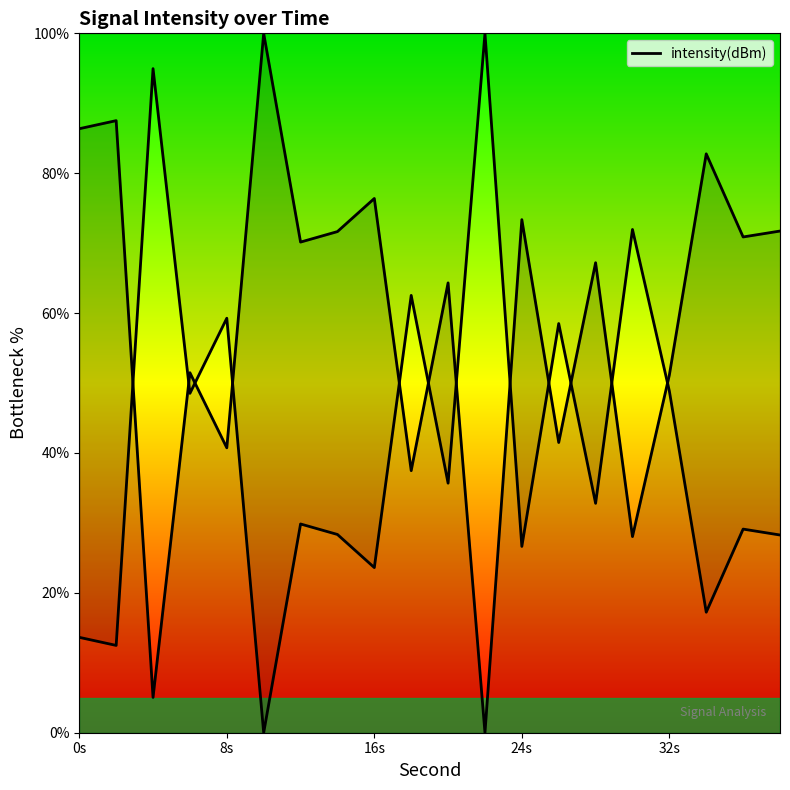

Reading right to left, list all the values displayed in this chart.

71.7	70.9	82.8	51.1	28.0	67.2	41.5	73.4	0.0	64.3	37.5	76.4	71.7	70.2	100.0	40.7	51.5	5.0	87.5	86.4